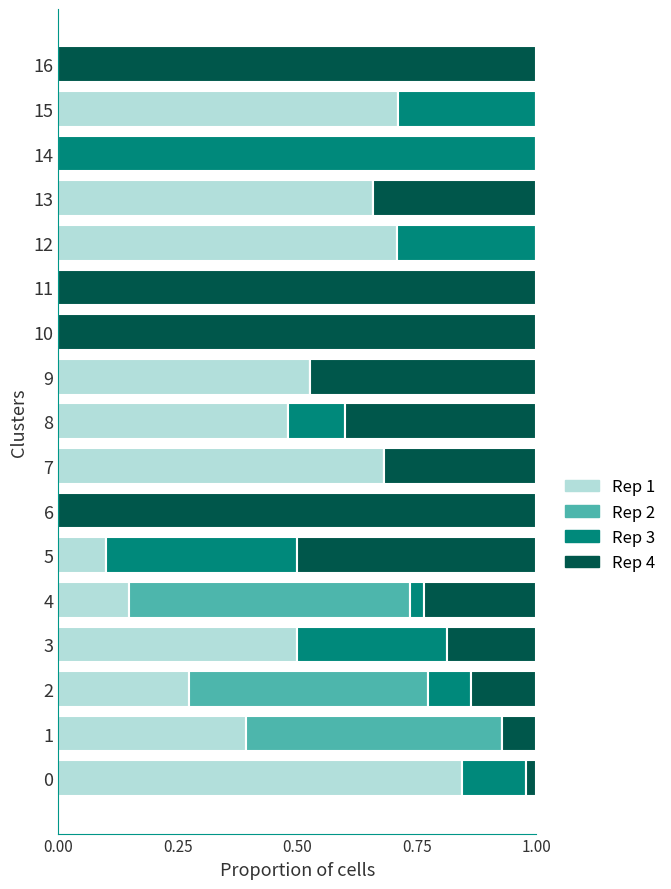

What is the total value across all series at 8?

1.0